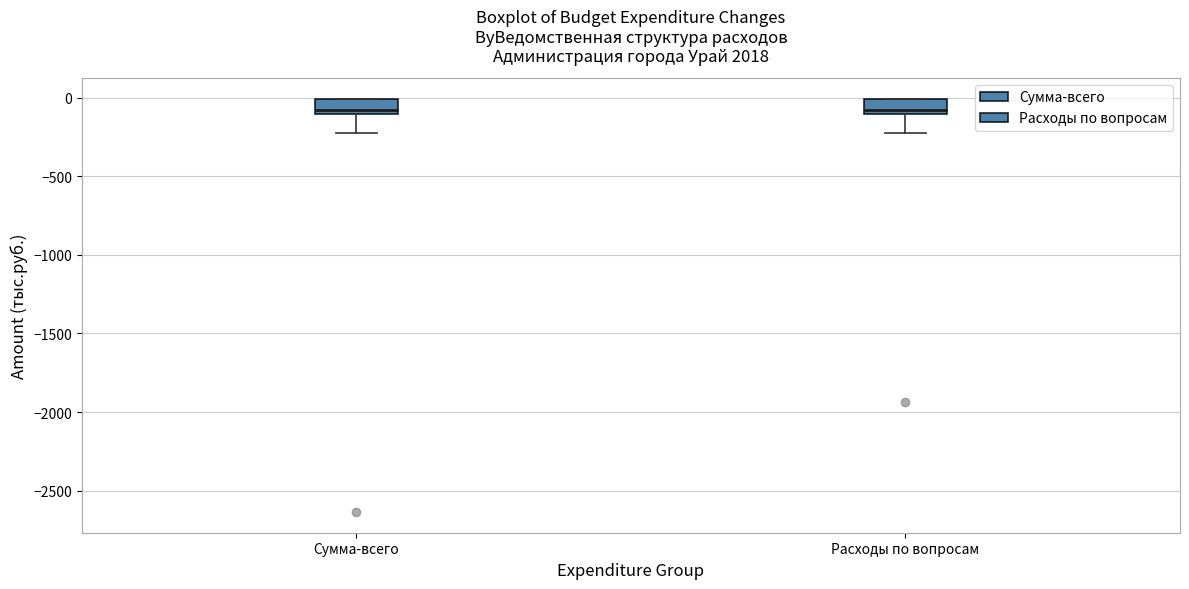

Reading left to right, transcribe this box plot: for each box, give where its median line is, the range the box spans, and where its two whiskers end, as read against the y-axis. The values are not printed on the chart, so give them approximately, as read against the axis.

Сумма-всего: median -100 (just above the box's lower edge), box -100 to 0, whiskers -200 to 0
Расходы по вопросам: median -100 (just above the box's lower edge), box -100 to 0, whiskers -200 to 0